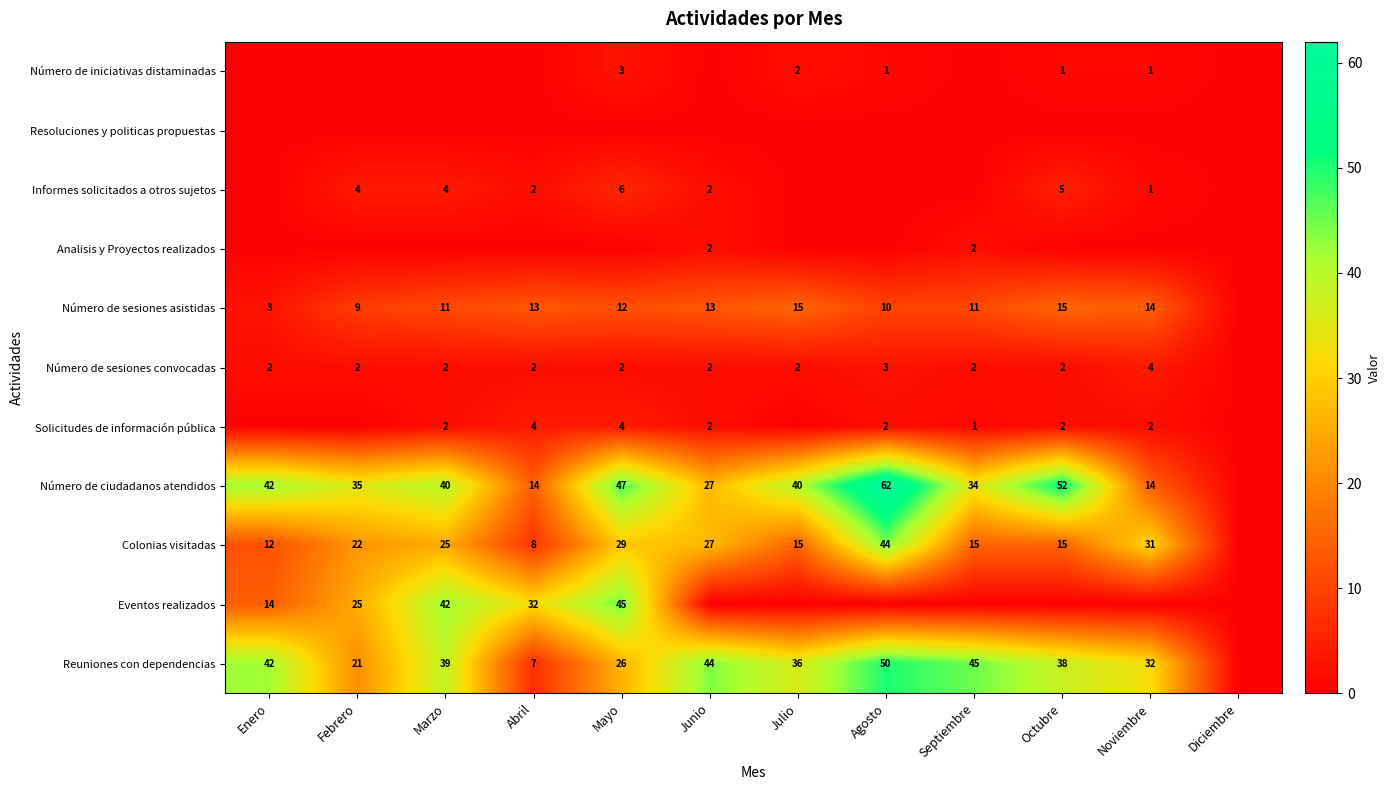

The value of Informes solicitados a otros sujetos at Mayo is 6. True or false?

True